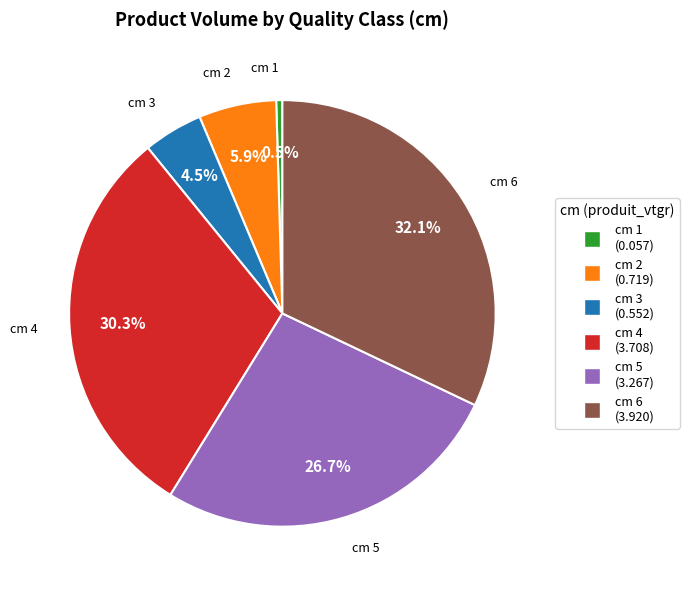

Does any single category account for the majority?

No